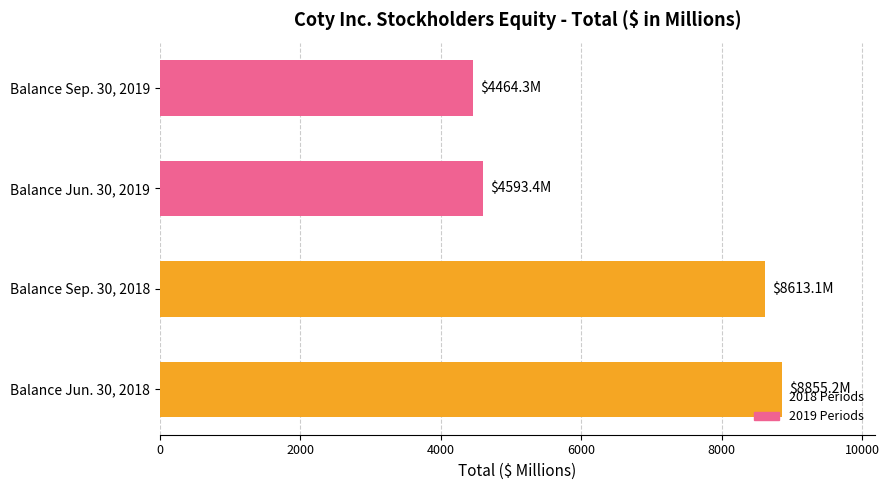

What is the sum of the values at Balance Jun. 30, 2018 and Balance Sep. 30, 2018?

17468.3